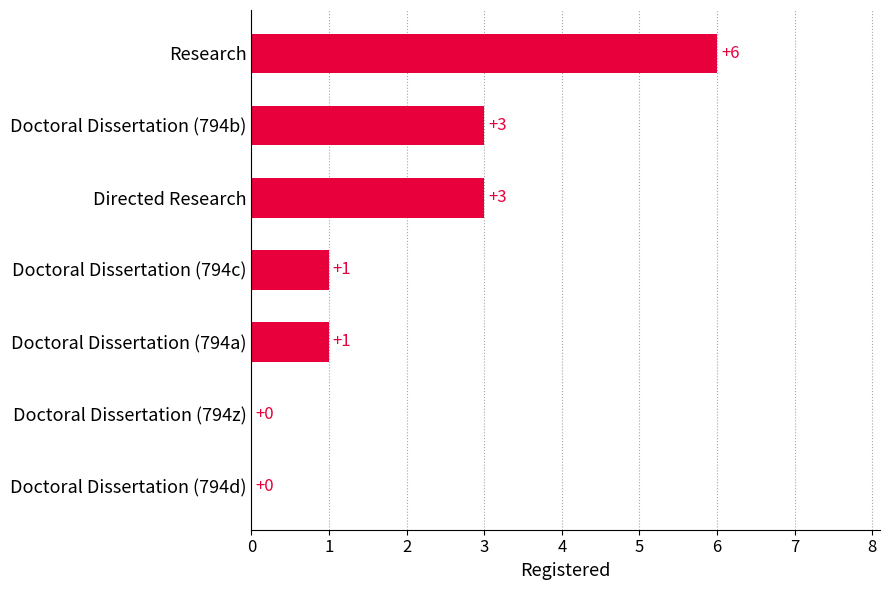

How many values are between 0 and 3?

6